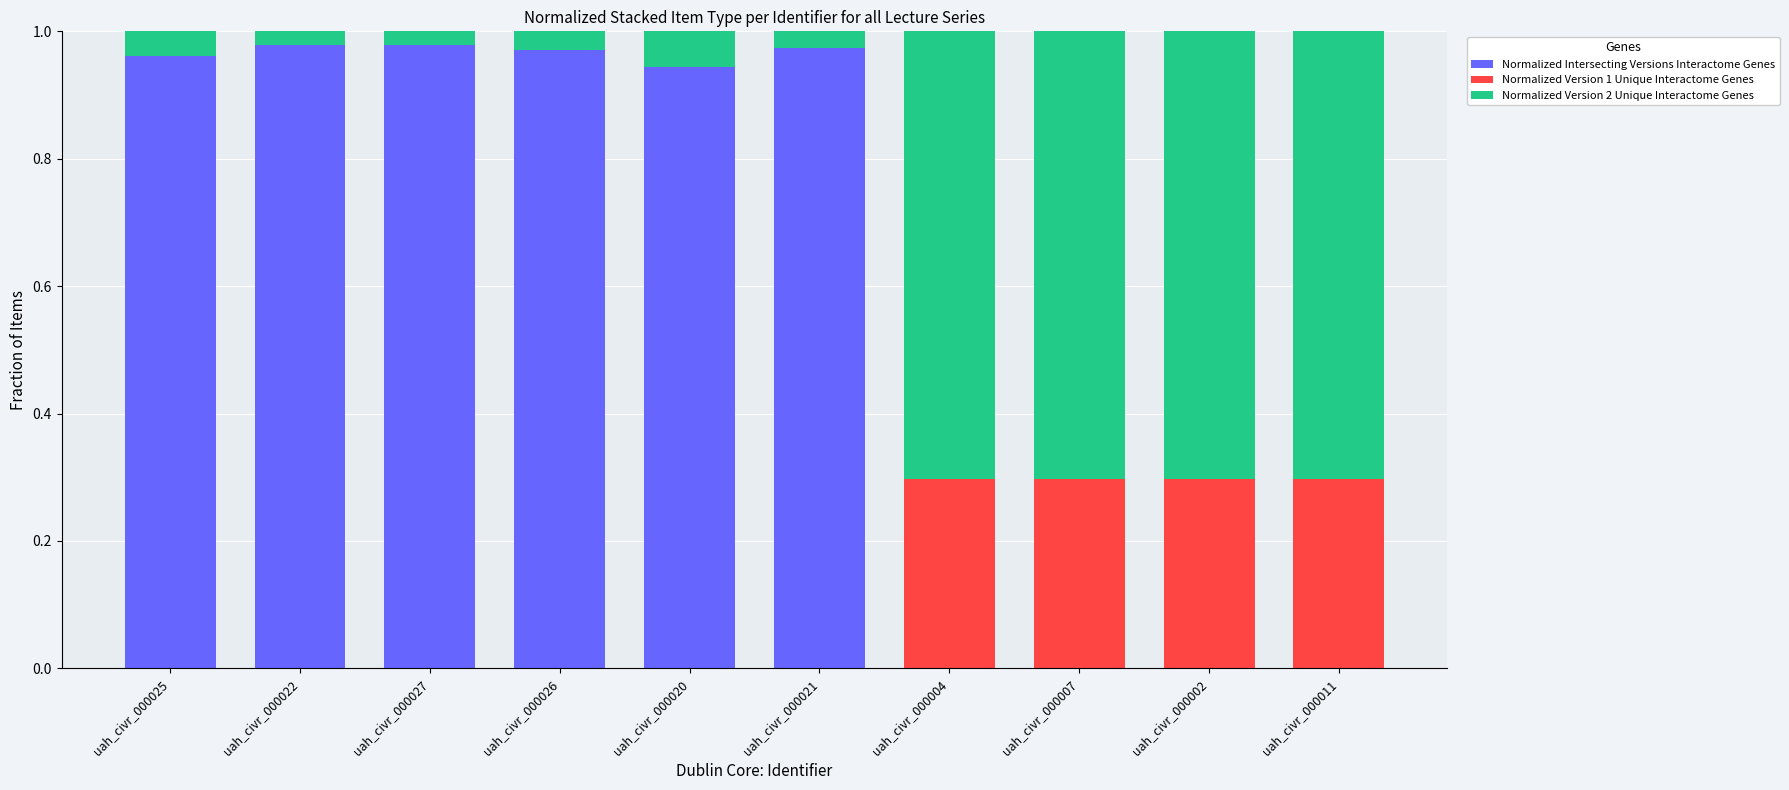

True or false: Normalized Intersecting Versions Interactome Genes has a value of 0.6 at uah_civr_000021.

False